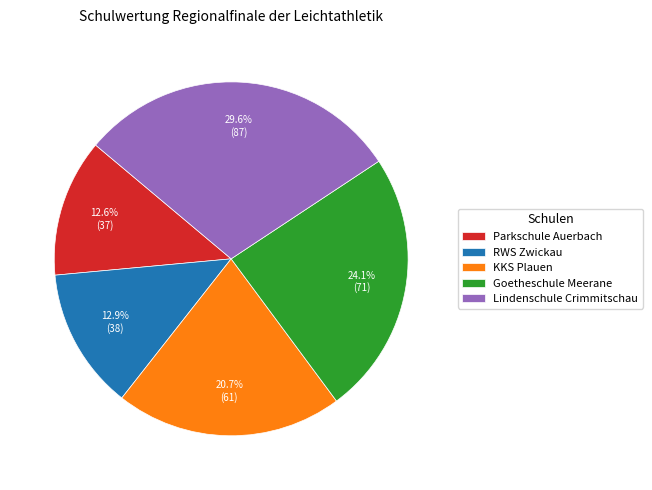

To the nearest percent, what portion does Lindenschule Crimmitschau represent?

30%